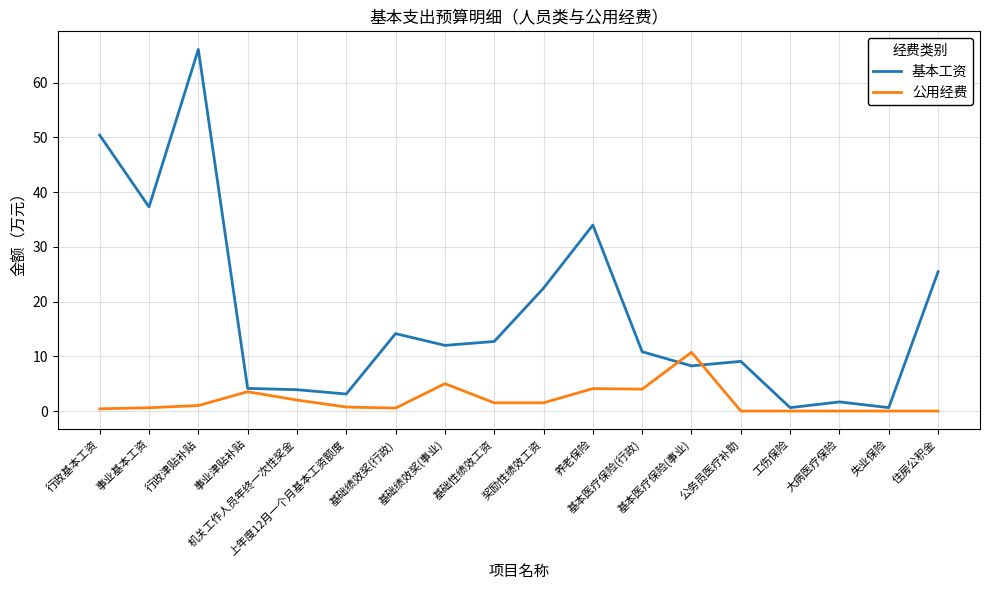

What is the total value across all series at 公务员医疗补助?

9.1